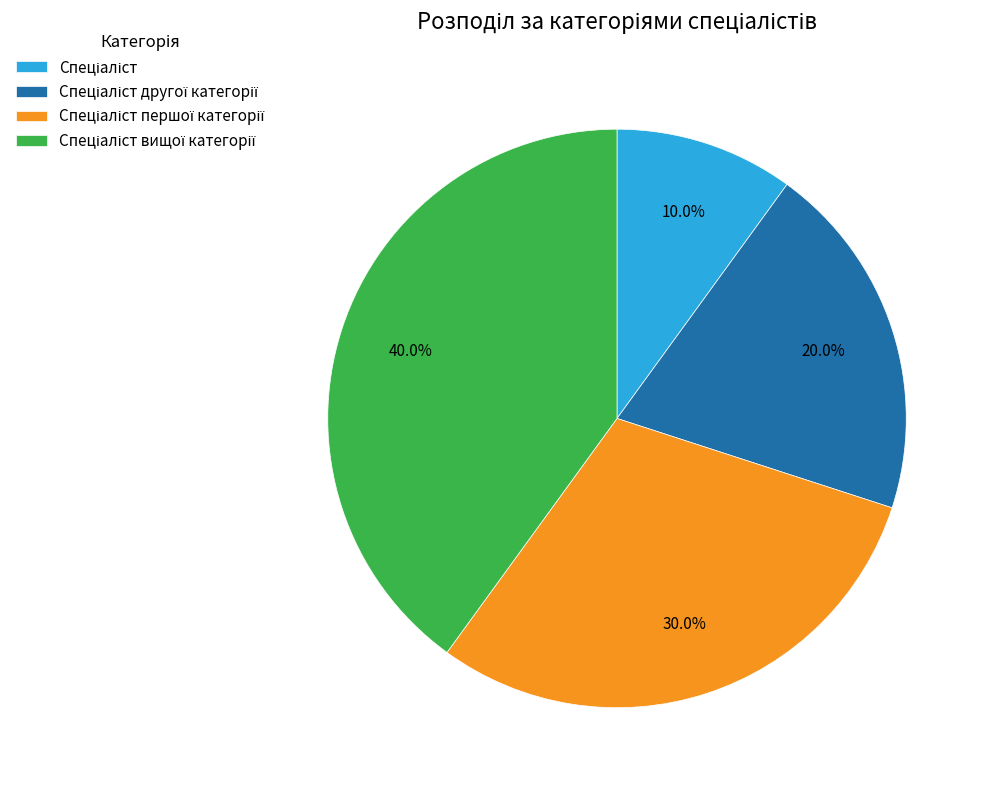

How many slices are in this pie chart?

4